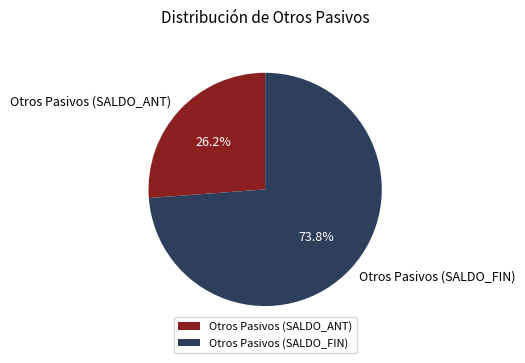

True or false: Otros Pasivos (SALDO_FIN) accounts for 74% of the total.

True